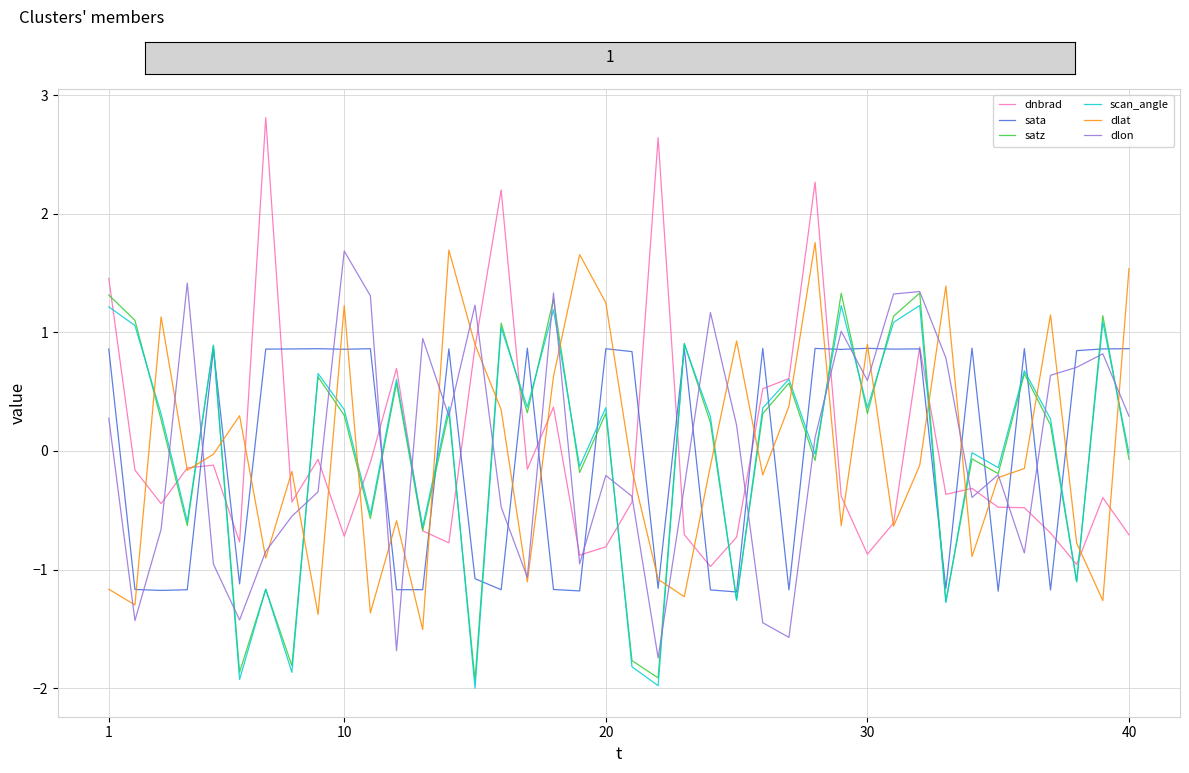

True or false: dlat and scan_angle cross at least once.

True